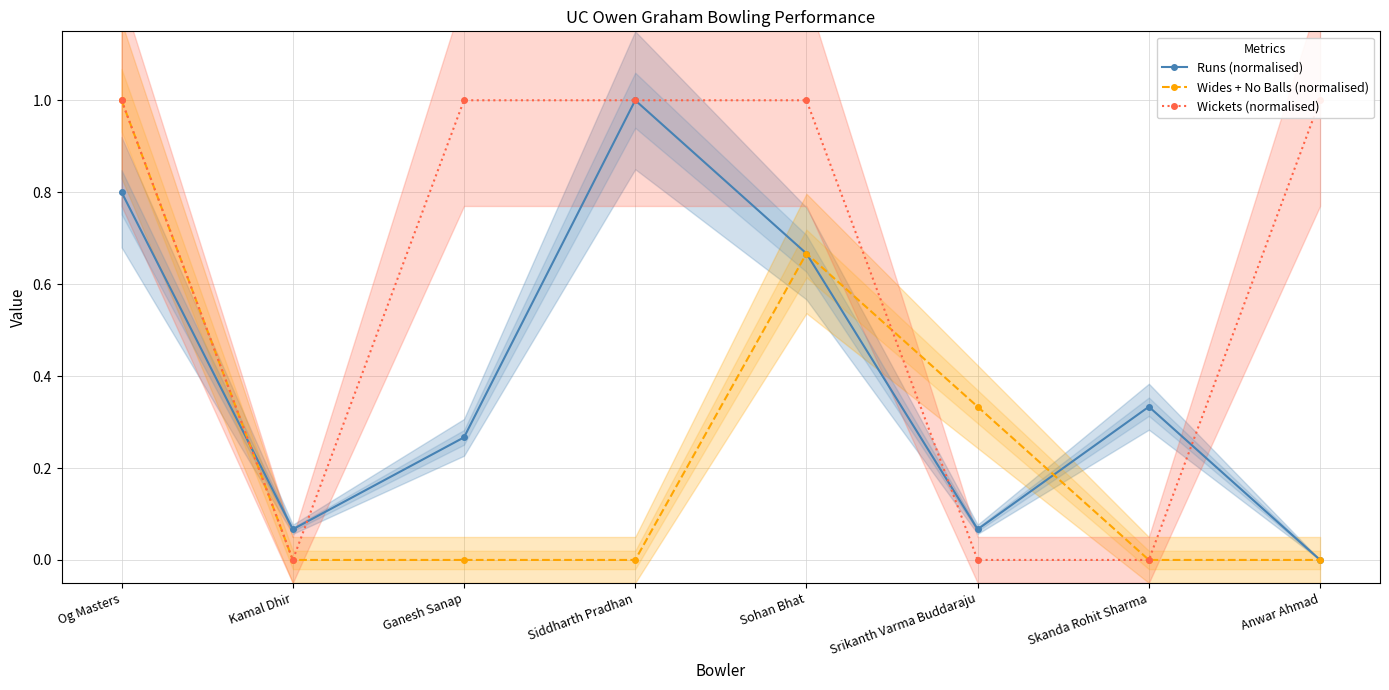

Which has a higher value, Siddharth Pradhan or Anwar Ahmad?

Siddharth Pradhan